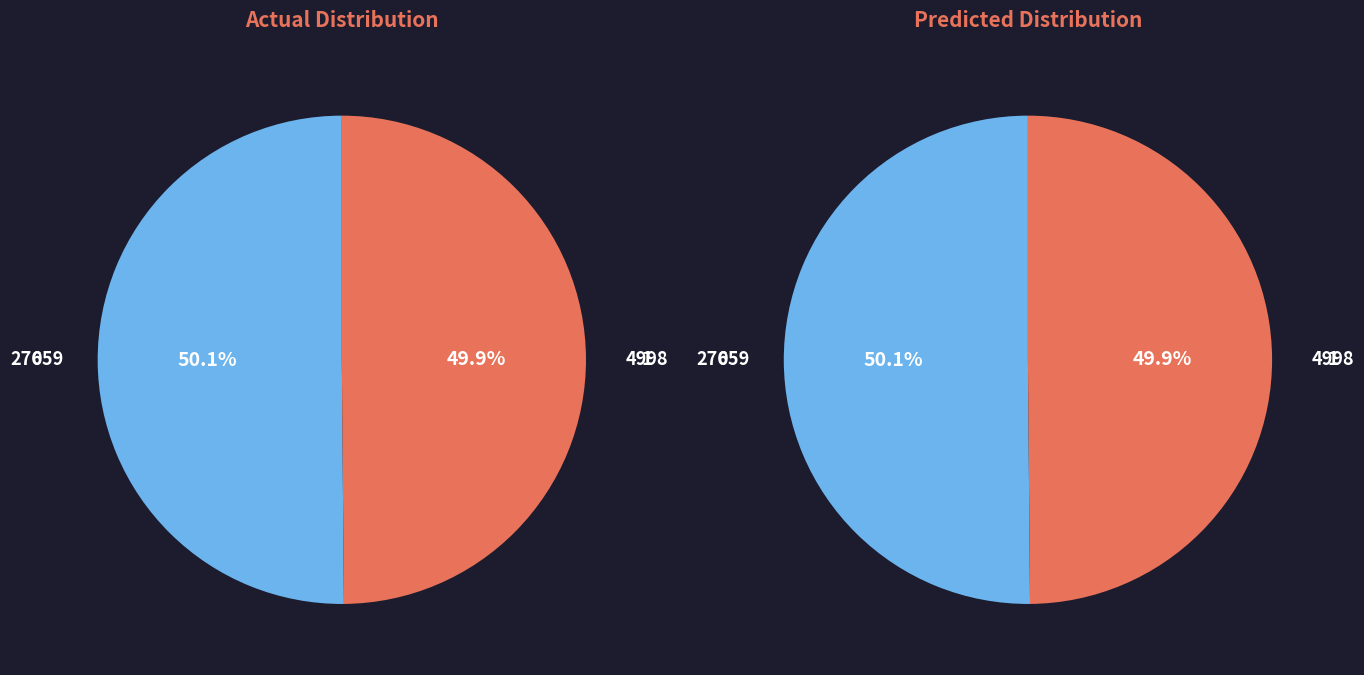

Which category has the biggest portion of the pie?

OPUS4-27659